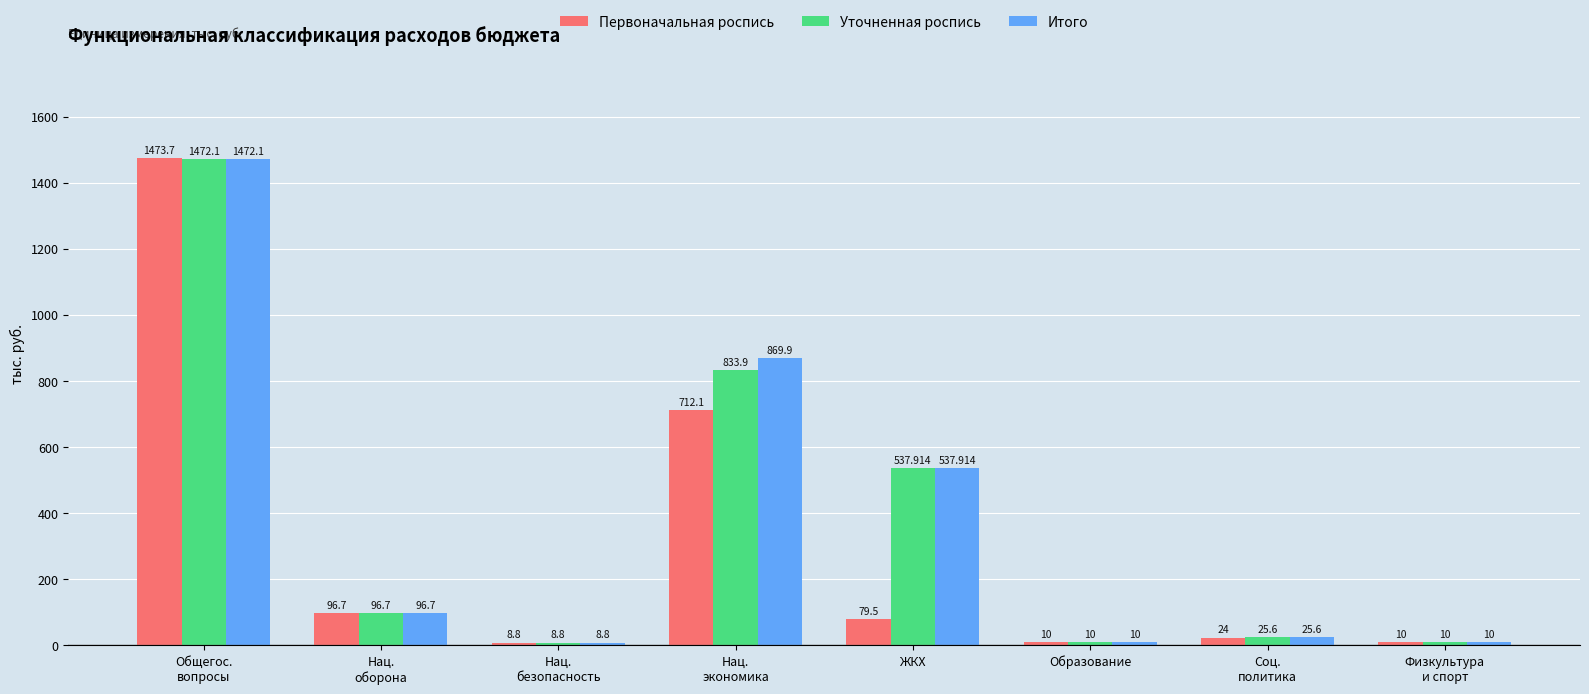

What is the approximate value of Первоначальная роспись at Соц.
политика?

24.0